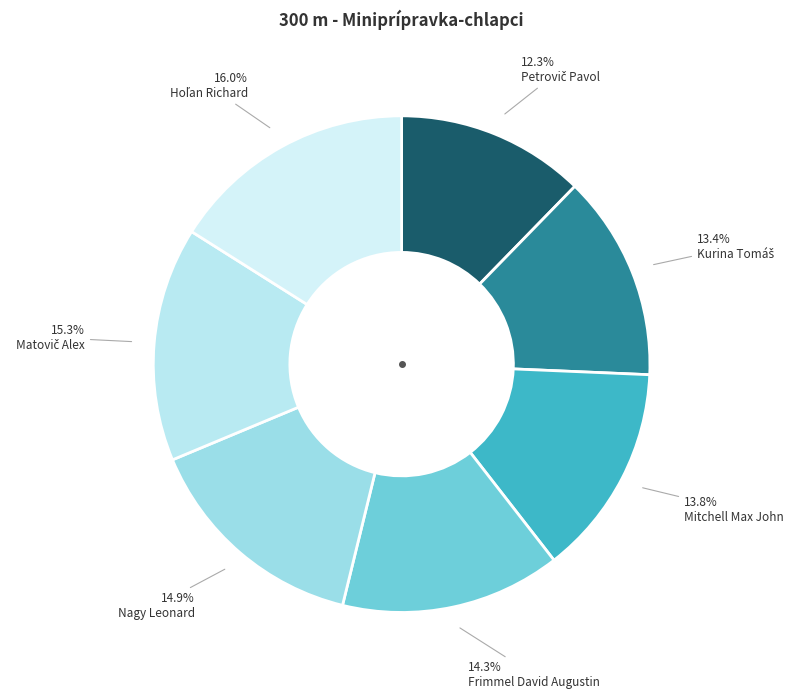

Does Nagy Leonard represent more than half of the total?

No